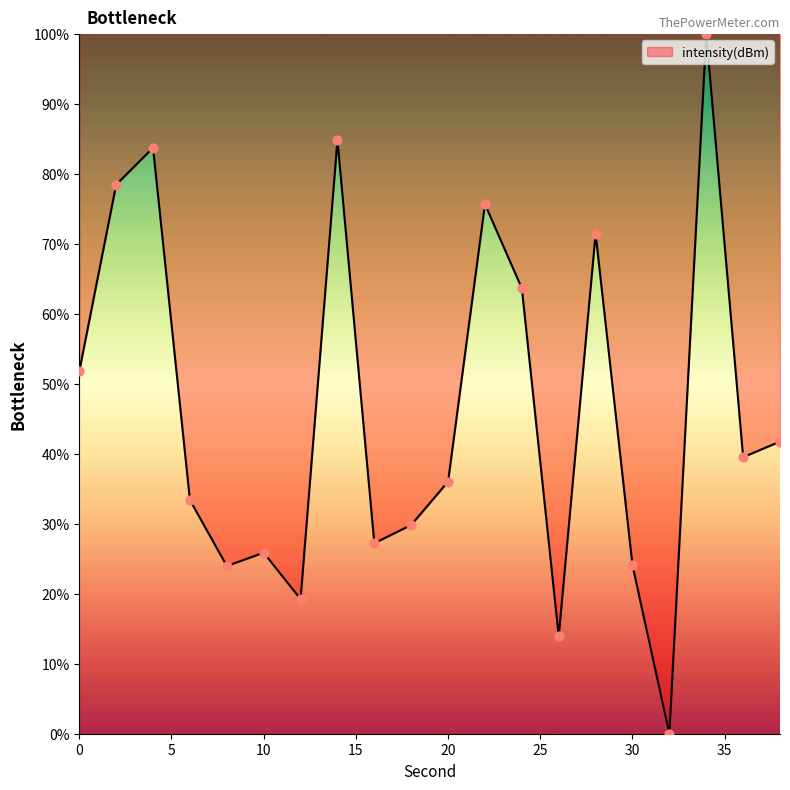

What is the greatest value displayed?

100.0